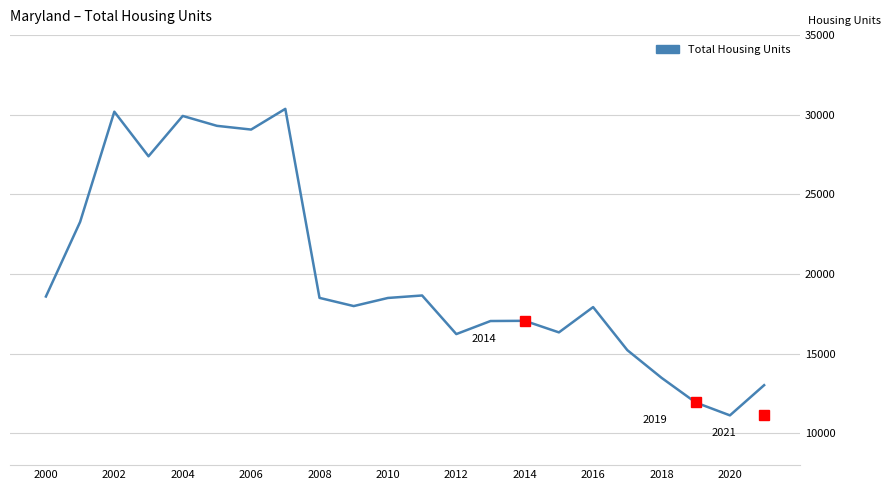

What is the greatest value displayed?

30358